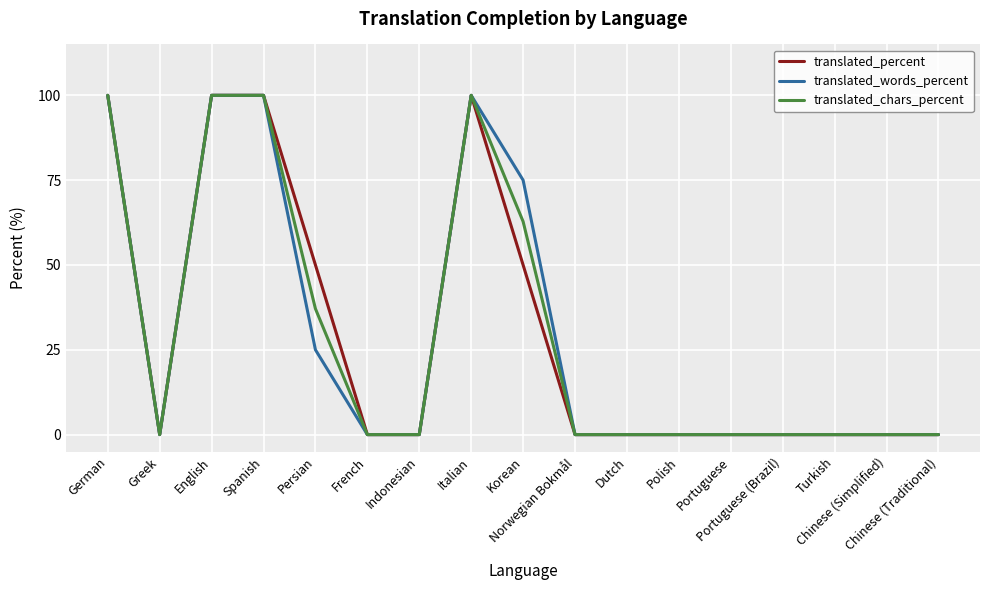

What is the greatest value displayed?

100.0